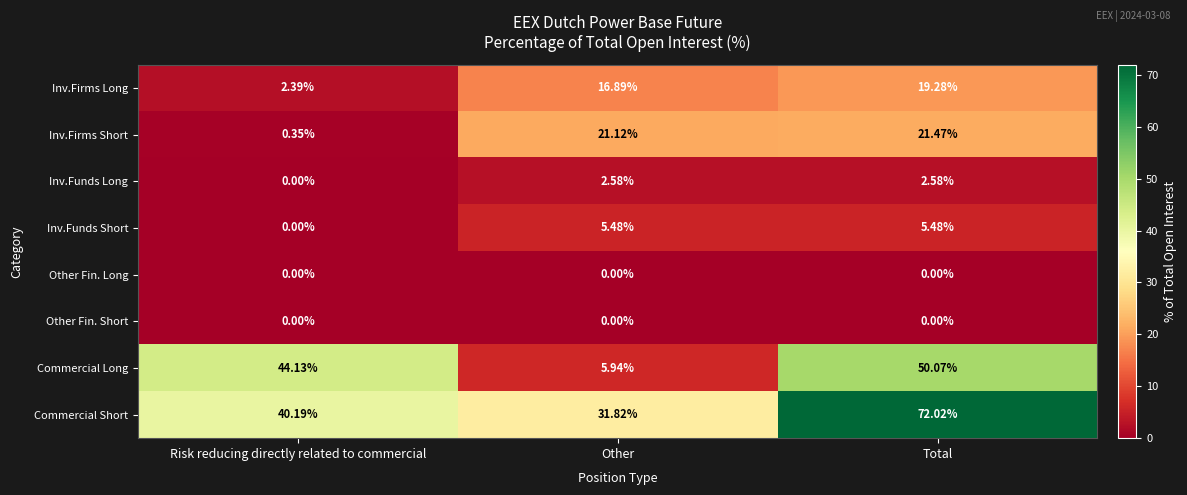

What is the total value across all series at Other?

83.8